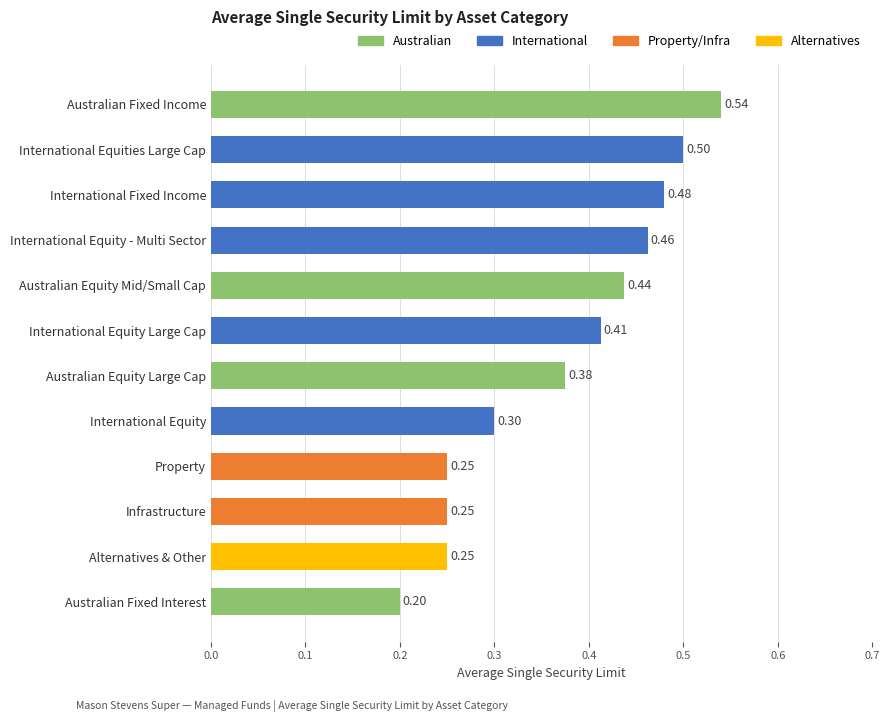

What is the difference between the maximum and second lowest values?

0.3